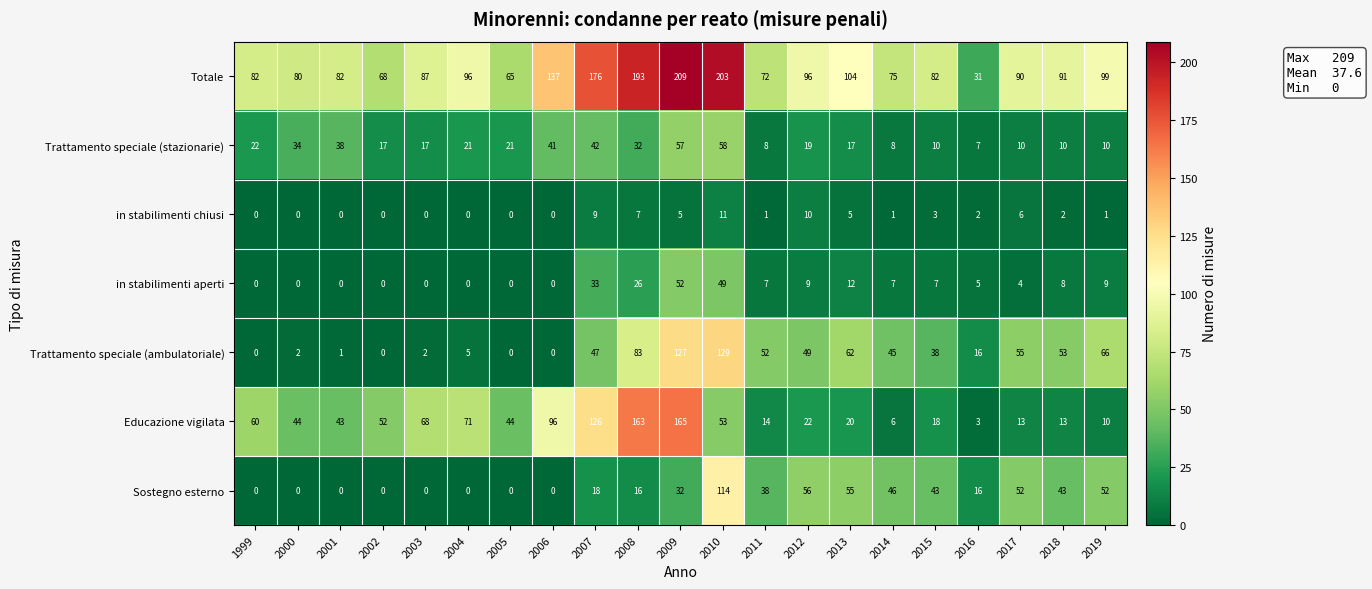

Which series has the largest range (max minus min)?

Totale